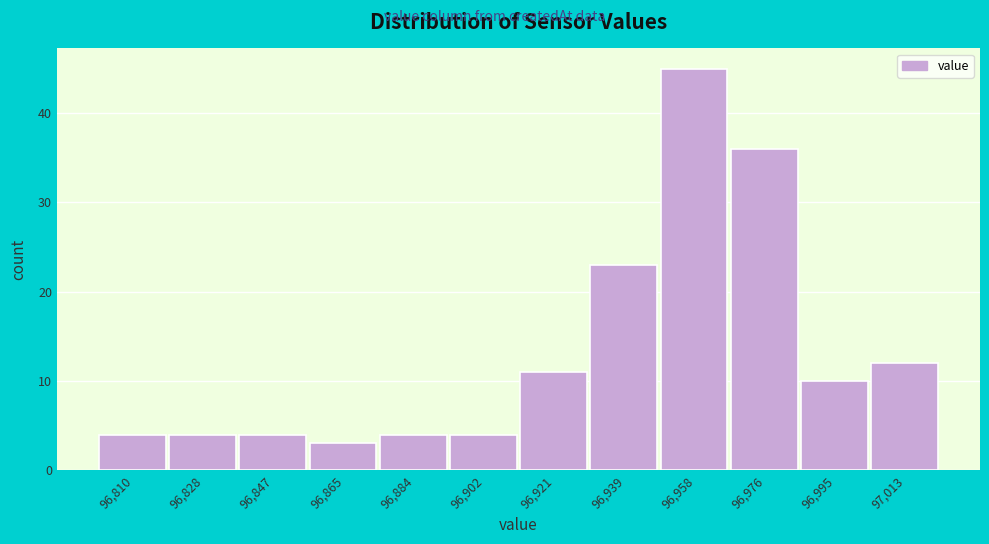

Reading right to left, transcribe all the data shown in this chart.

97,013=12	96,995=10	96,976=36	96,958=45	96,939=23	96,921=11	96,902=4	96,884=4	96,865=3	96,847=4	96,828=4	96,810=4